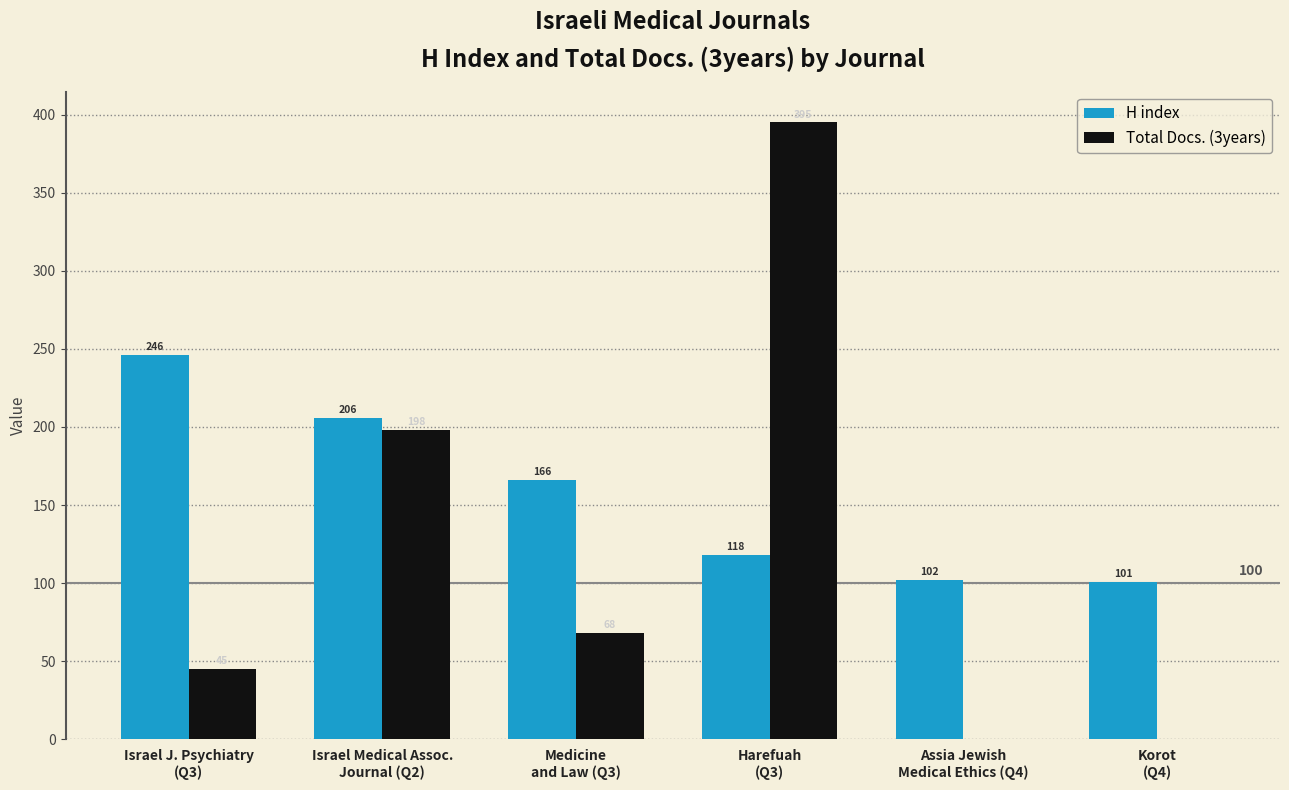

Which label corresponds to the largest value in the chart?

Harefuah
(Q3)